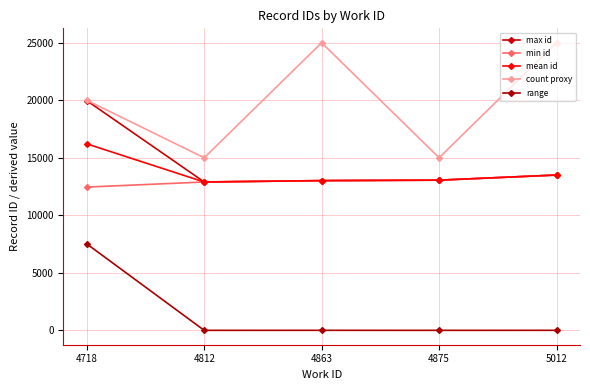

What is the sum of all max id values?

72432.0